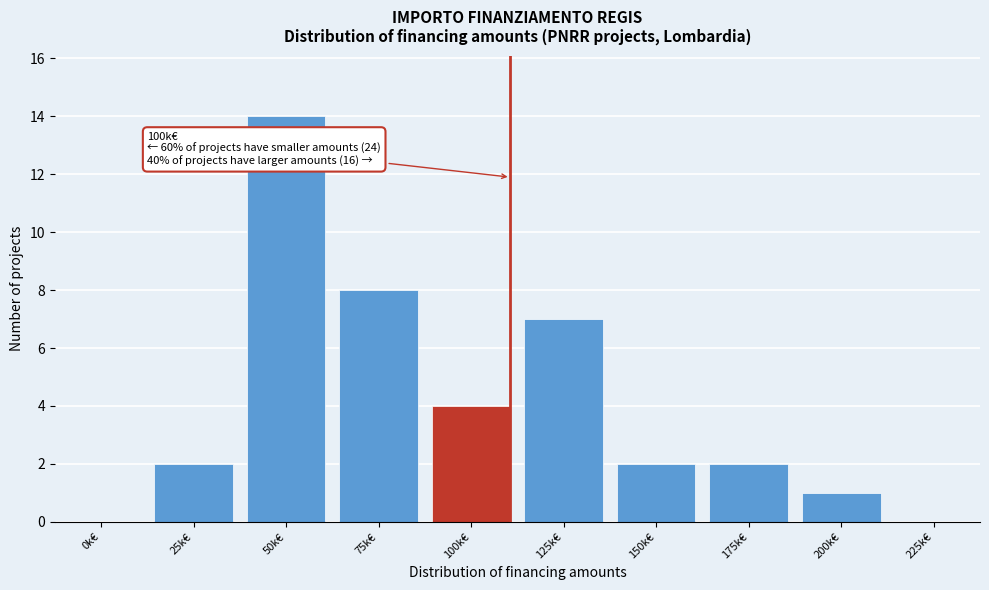

Reading left to right, extract all data points from this chart.

0k€=0	25k€=2	50k€=14	75k€=8	100k€=4	125k€=7	150k€=2	175k€=2	200k€=1	225k€=0